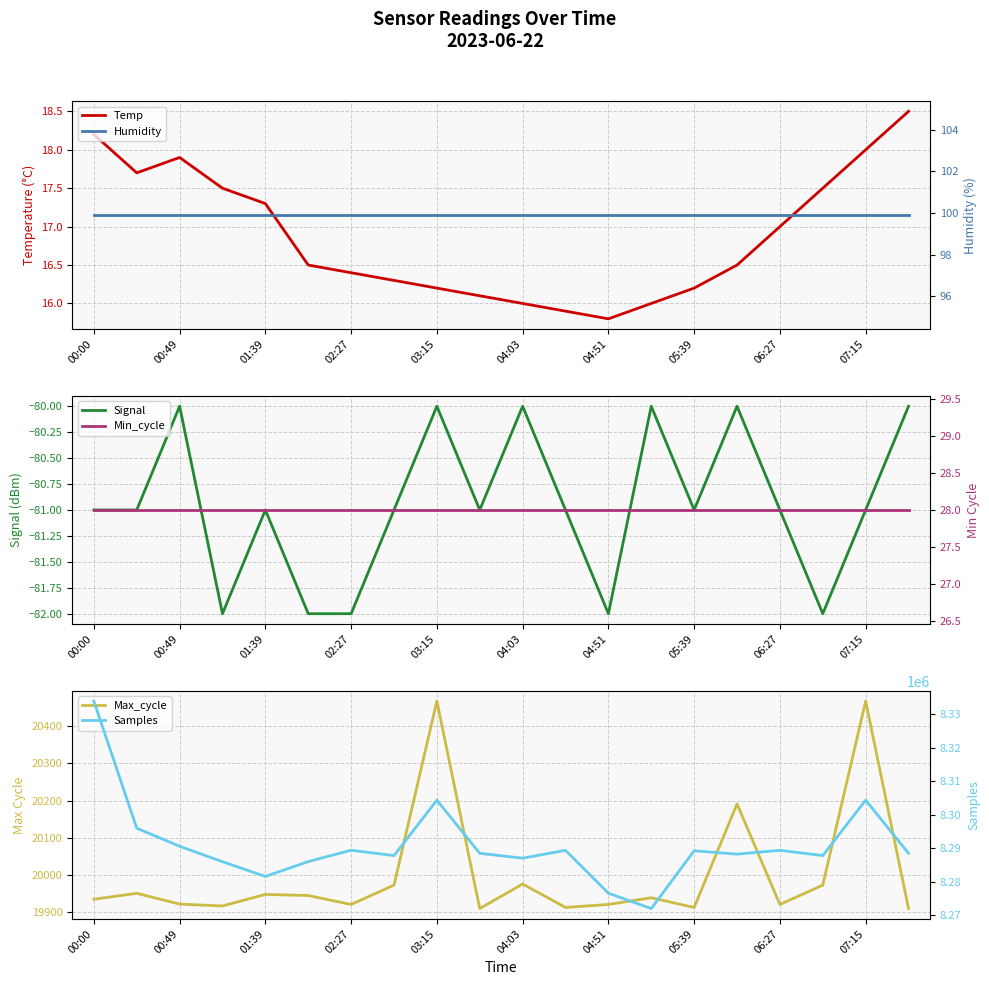

Is the value of Humidity at 04:51 greater than the value of Temp at 13?

Yes